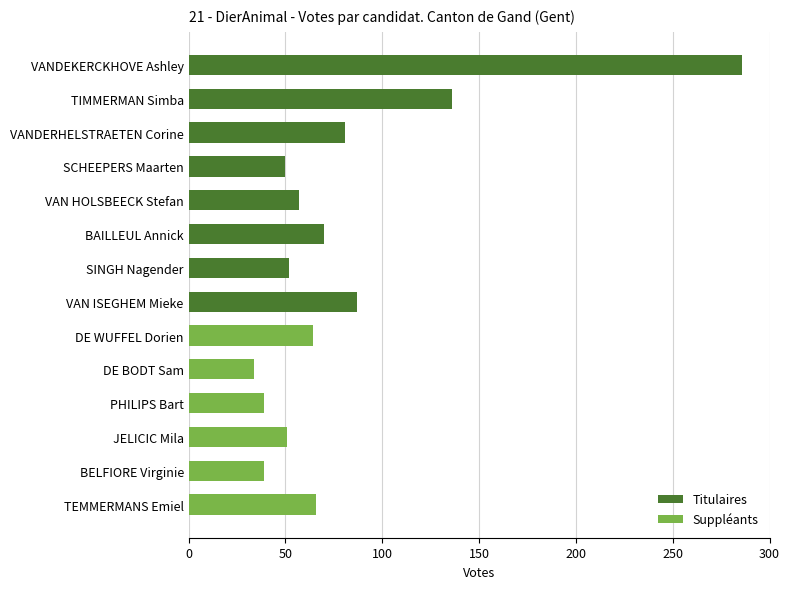

Is it true that the value at SCHEEPERS Maarten is 89?

False